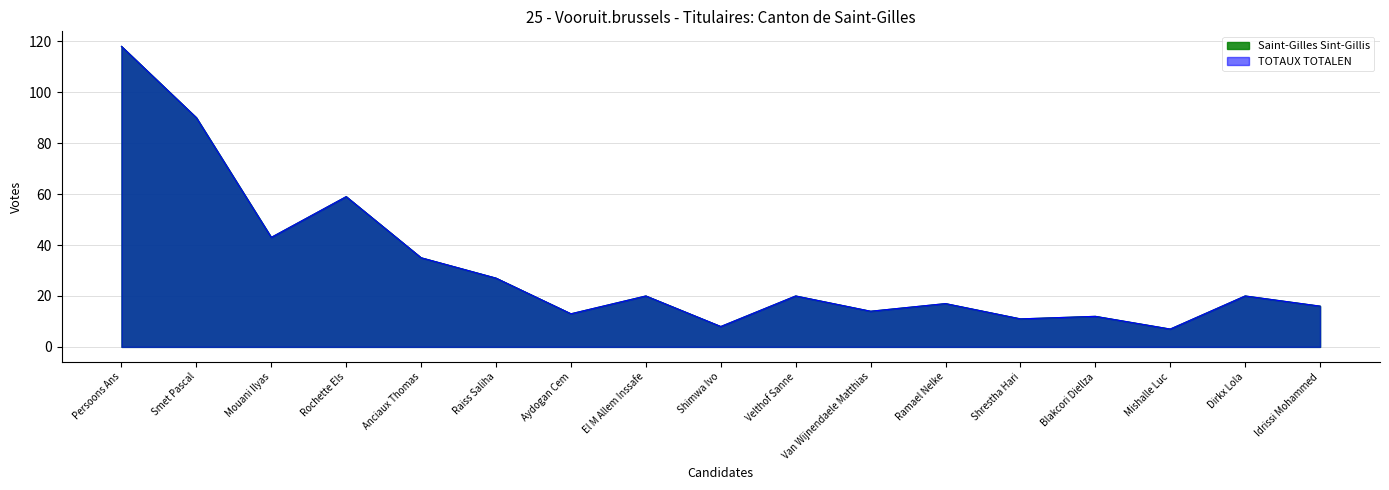

True or false: Saint-Gilles Sint-Gillis has more than 2 points higher than both neighbors.

True